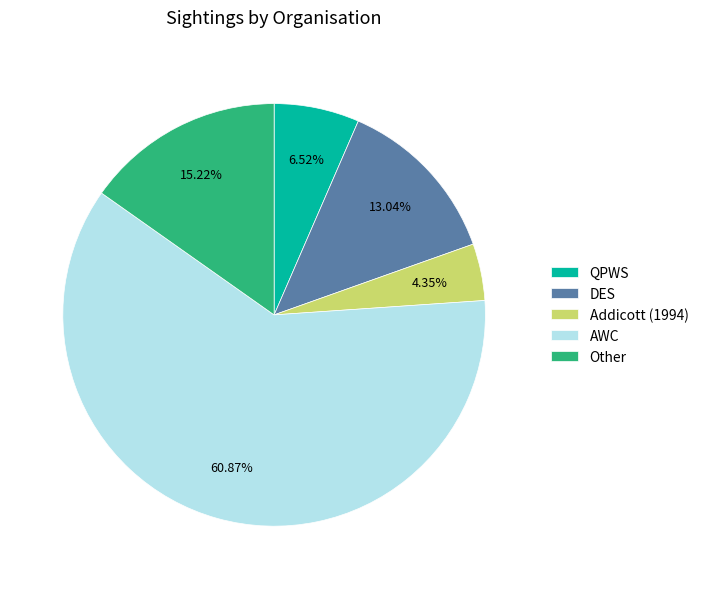

Is there any slice that represents more than half of the pie?

Yes